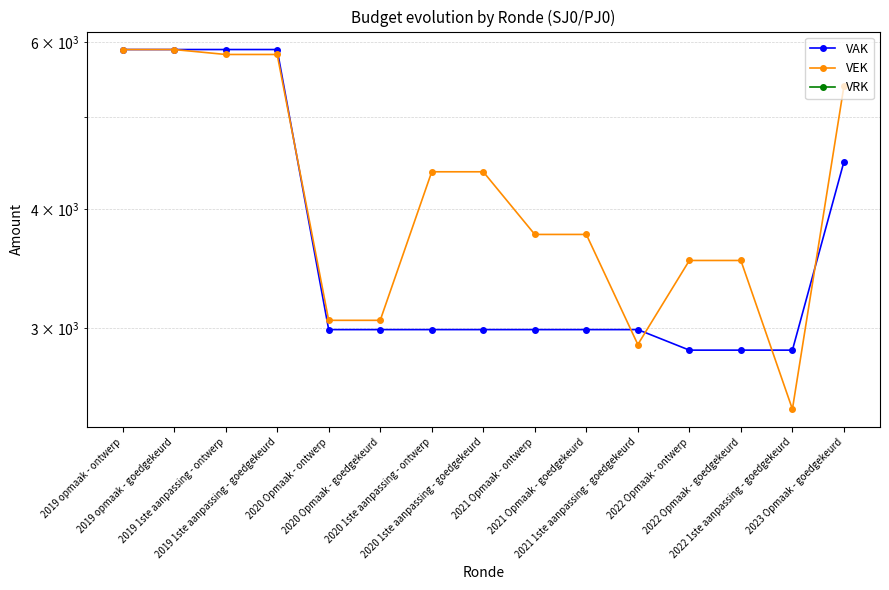

Reading left to right, what are all the values shown in this chart?

VAK: 2019 opmaak - ontwerp=5891	2019 opmaak - goedgekeurd=5891	2019 1ste aanpassing - ontwerp=5891	2019 1ste aanpassing - goedgekeurd=5891	2020 Opmaak - ontwerp=2989	2020 Opmaak - goedgekeurd=2989	2020 1ste aanpassing - ontwerp=2989	2020 1ste aanpassing - goedgekeurd=2989	2021 Opmaak - ontwerp=2989	2021 Opmaak - goedgekeurd=2989	2021 1ste aanpassing - goedgekeurd=2989	2022 Opmaak - ontwerp=2844	2022 Opmaak - goedgekeurd=2844	2022 1ste aanpassing - goedgekeurd=2844	2023 Opmaak - goedgekeurd=4489
VEK: 2019 opmaak - ontwerp=5891	2019 opmaak - goedgekeurd=5891	2019 1ste aanpassing - ontwerp=5821	2019 1ste aanpassing - goedgekeurd=5821	2020 Opmaak - ontwerp=3057	2020 Opmaak - goedgekeurd=3057	2020 1ste aanpassing - ontwerp=4381	2020 1ste aanpassing - goedgekeurd=4381	2021 Opmaak - ontwerp=3764	2021 Opmaak - goedgekeurd=3764	2021 1ste aanpassing - goedgekeurd=2883	2022 Opmaak - ontwerp=3534	2022 Opmaak - goedgekeurd=3534	2022 1ste aanpassing - goedgekeurd=2465	2023 Opmaak - goedgekeurd=5391
VRK: 2019 opmaak - ontwerp=0	2019 opmaak - goedgekeurd=0	2019 1ste aanpassing - ontwerp=0	2019 1ste aanpassing - goedgekeurd=0	2020 Opmaak - ontwerp=0	2020 Opmaak - goedgekeurd=0	2020 1ste aanpassing - ontwerp=0	2020 1ste aanpassing - goedgekeurd=0	2021 Opmaak - ontwerp=0	2021 Opmaak - goedgekeurd=0	2021 1ste aanpassing - goedgekeurd=0	2022 Opmaak - ontwerp=0	2022 Opmaak - goedgekeurd=0	2022 1ste aanpassing - goedgekeurd=0	2023 Opmaak - goedgekeurd=0